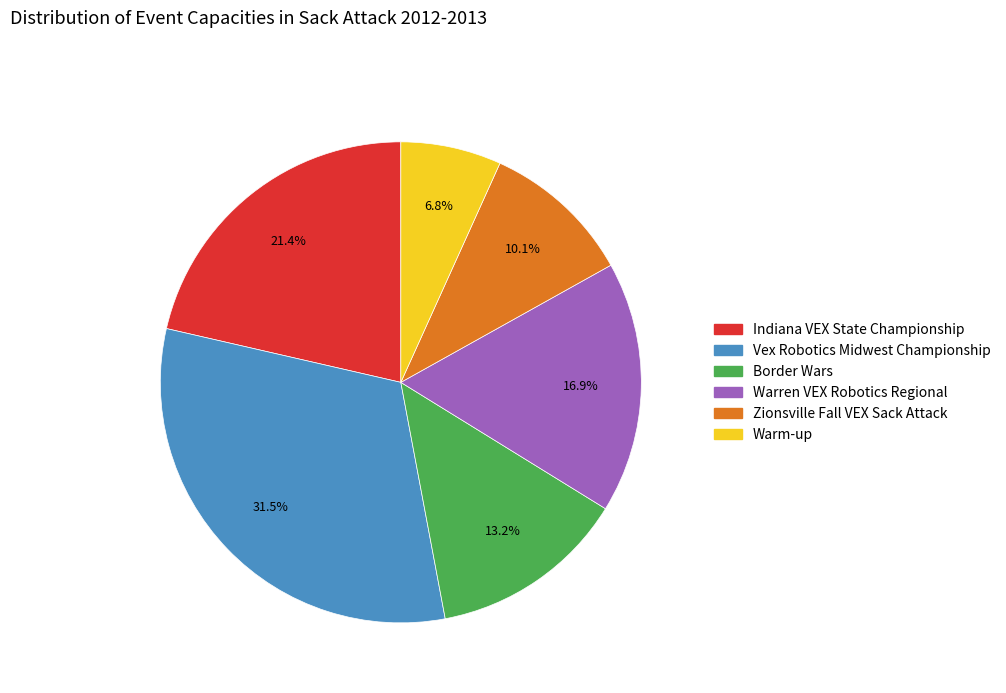

Rank the categories by value from highest to lowest.

Vex Robotics Midwest Championship, Indiana VEX State Championship, Warren VEX Robotics Regional, Border Wars, Zionsville Fall VEX Sack Attack, Warm-up